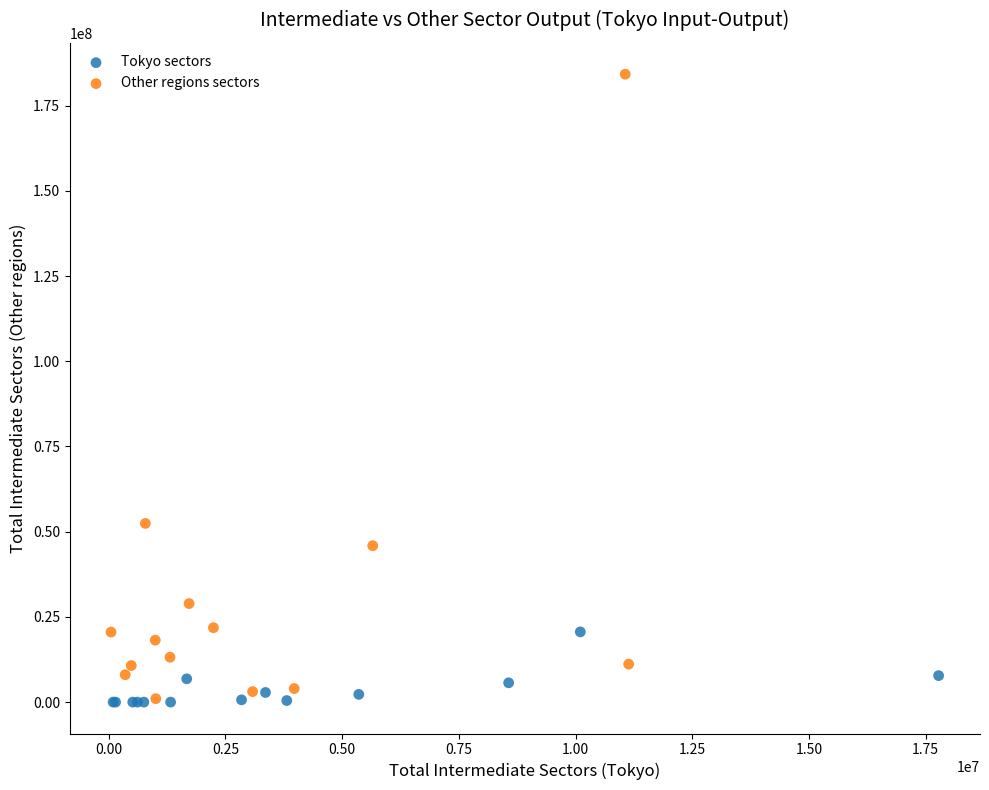

Which series reaches the maximum Y coordinate?

Other regions sectors